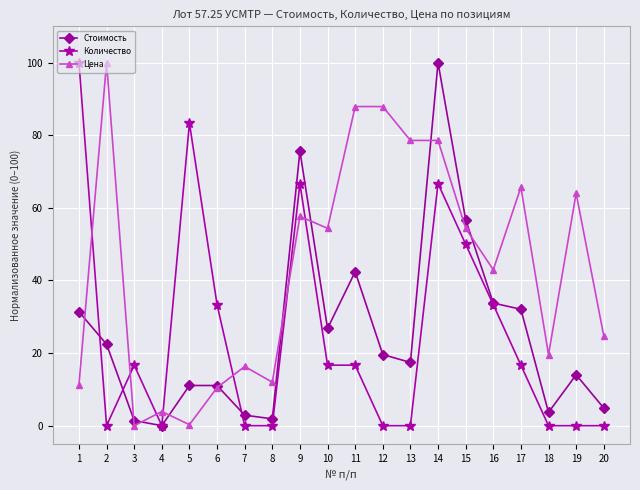

At how many categories does at least one series exceed 55?

11